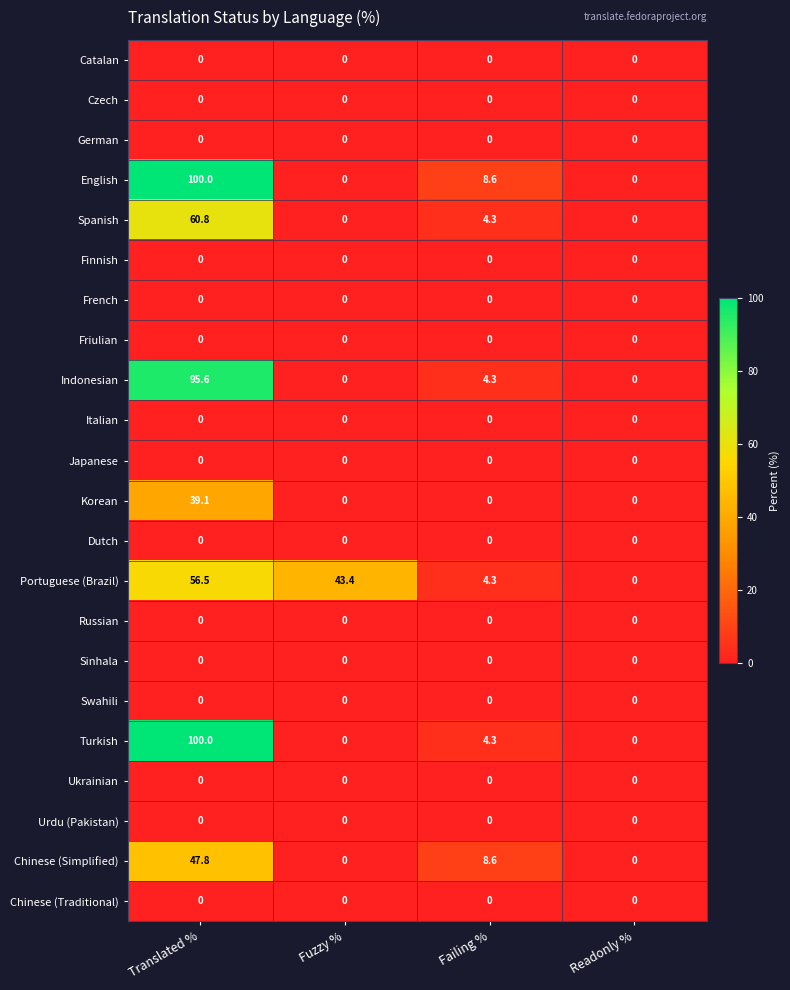

Between Translated % and Failing %, which series saw the biggest shift?

Turkish